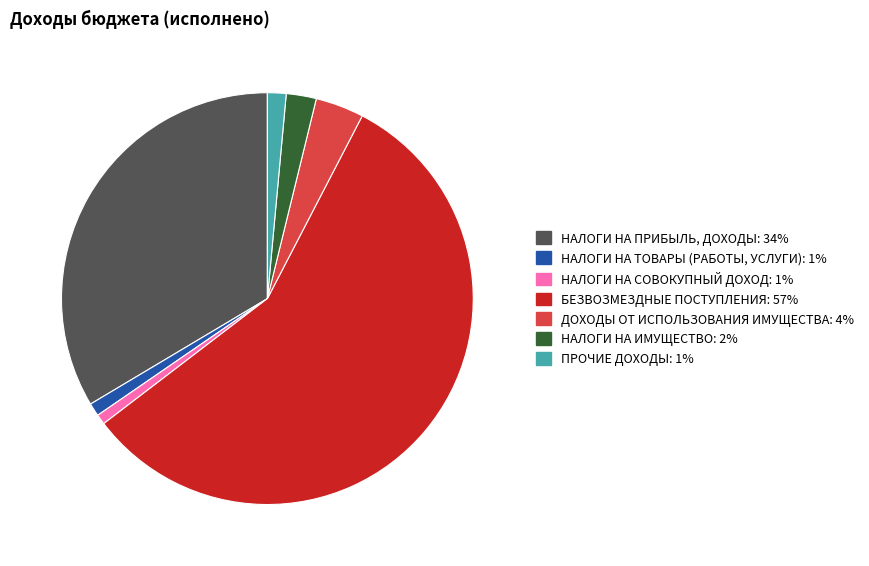

Which category has the biggest portion of the pie?

БЕЗВОЗМЕЗДНЫЕ ПОСТУПЛЕНИЯ